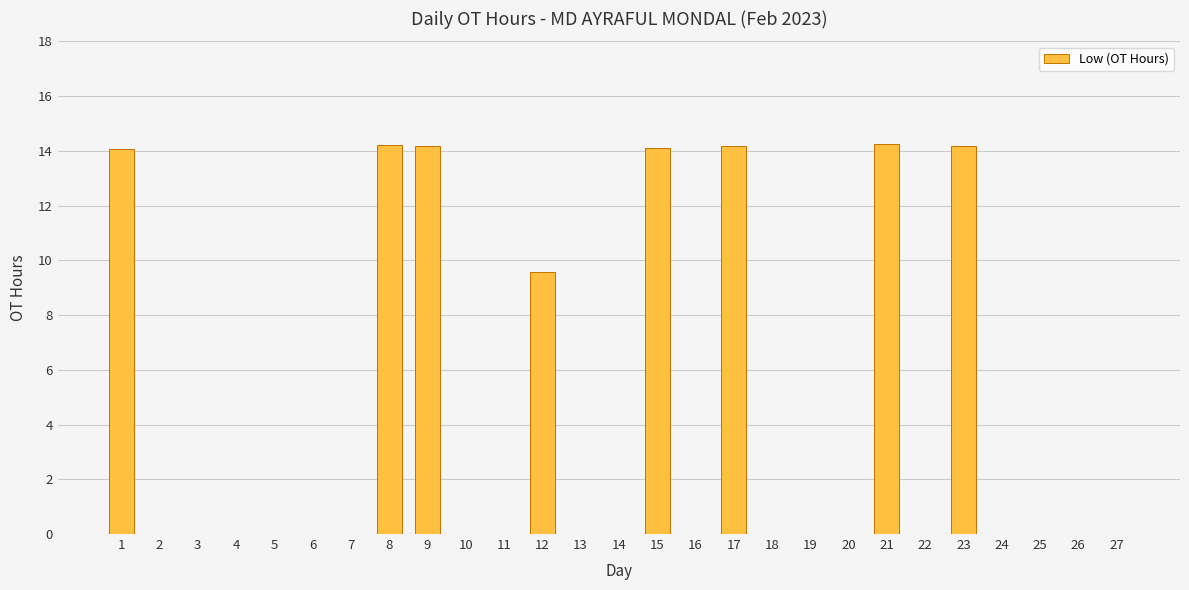

At which label is the value closest to 7?

12